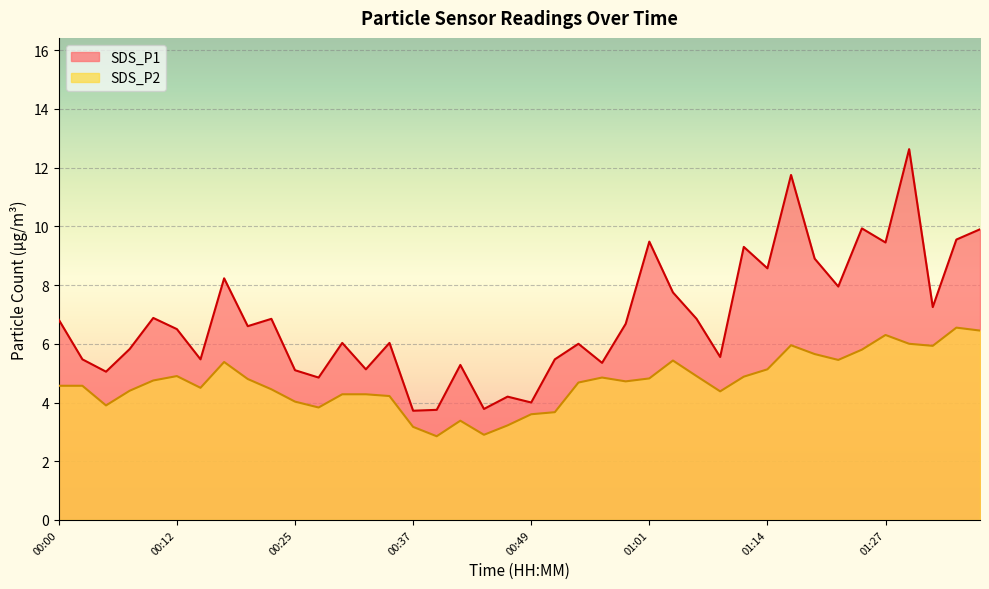

What position from the right is 01:01?

15